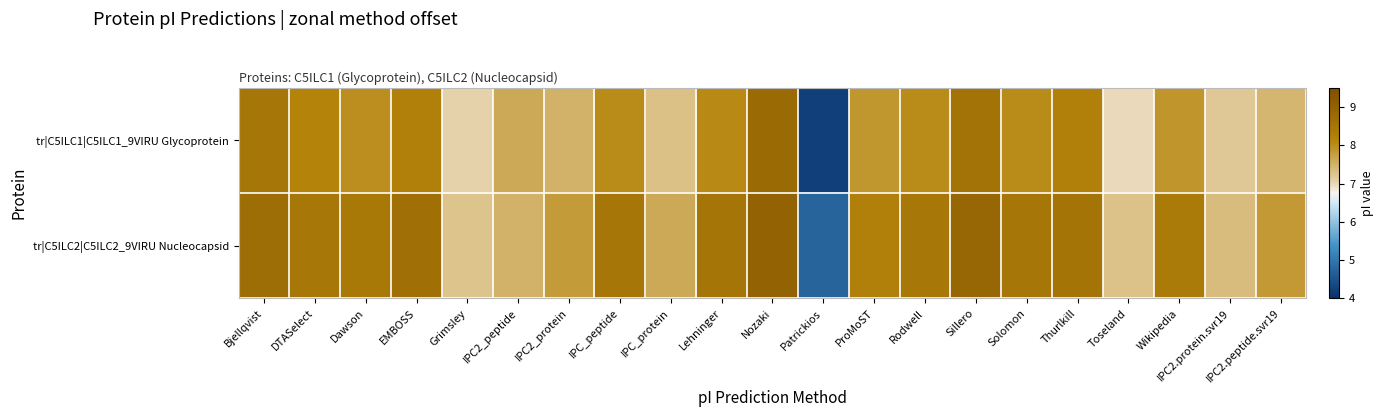

Reading left to right, transcribe all the data shown in this chart.

tr|C5ILC1|C5ILC1_9VIRU Glycoprotein: Bjellqvist=8.5	DTASelect=8.2	Dawson=8.0	EMBOSS=8.2	Grimsley=7.1	IPC2_peptide=7.6	IPC2_protein=7.5	IPC_peptide=8.0	IPC_protein=7.3	Lehninger=8.1	Nozaki=8.8	Patrickios=4.2	ProMoST=7.9	Rodwell=8.0	Sillero=8.6	Solomon=8.0	Thurlkill=8.2	Toseland=7.0	Wikipedia=7.9	IPC2.protein.svr19=7.2	IPC2.peptide.svr19=7.4
tr|C5ILC2|C5ILC2_9VIRU Nucleocapsid: Bjellqvist=8.7	DTASelect=8.5	Dawson=8.4	EMBOSS=8.6	Grimsley=7.3	IPC2_peptide=7.5	IPC2_protein=7.8	IPC_peptide=8.5	IPC_protein=7.6	Lehninger=8.5	Nozaki=9.0	Patrickios=4.7	ProMoST=8.2	Rodwell=8.5	Sillero=8.9	Solomon=8.5	Thurlkill=8.6	Toseland=7.3	Wikipedia=8.3	IPC2.protein.svr19=7.4	IPC2.peptide.svr19=7.8